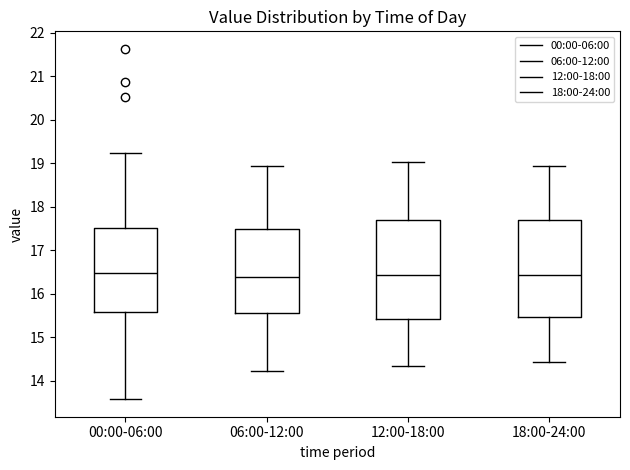

Where is the upper edge of the box for 12:00-18:00 on the y-axis? The values are not printed on the chart, so give them approximately, as read against the axis.

17.7